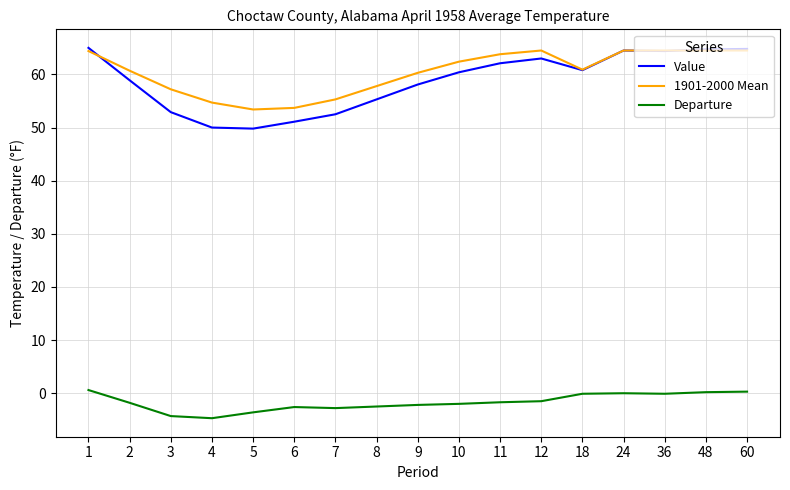

True or false: Departure and 1901-2000 Mean cross at least once.

False